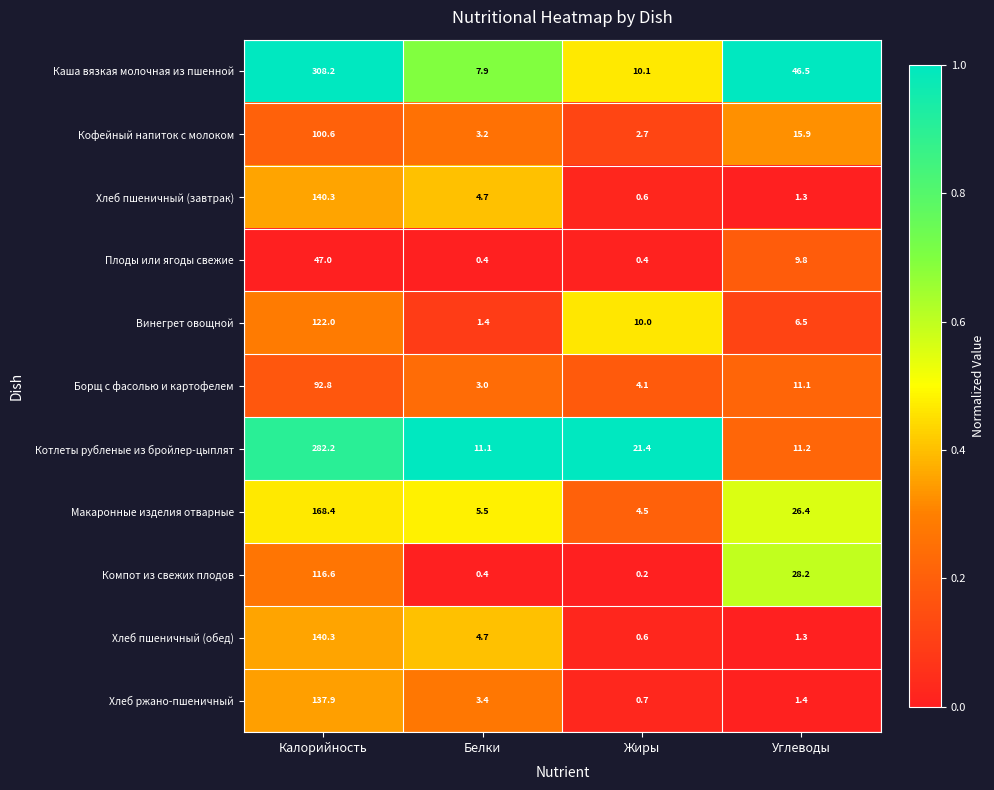

What is the total value across all series at Калорийность?

1656.3